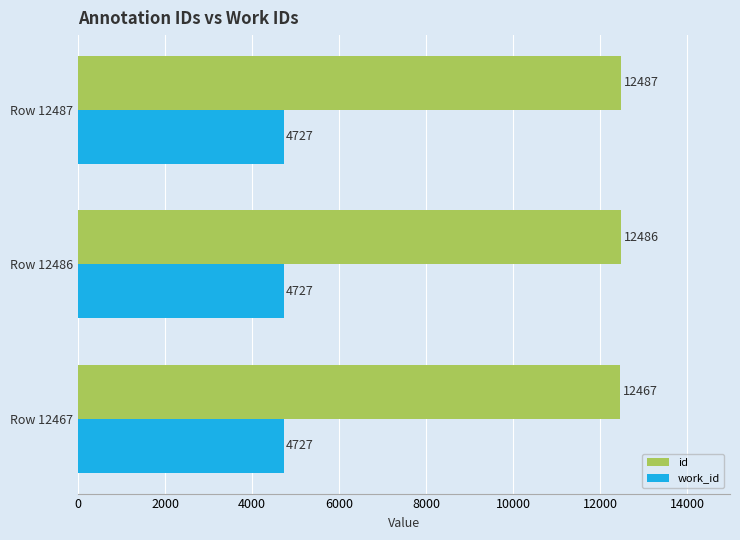

List the series in order of their overall mean, lowest first.

work_id, id